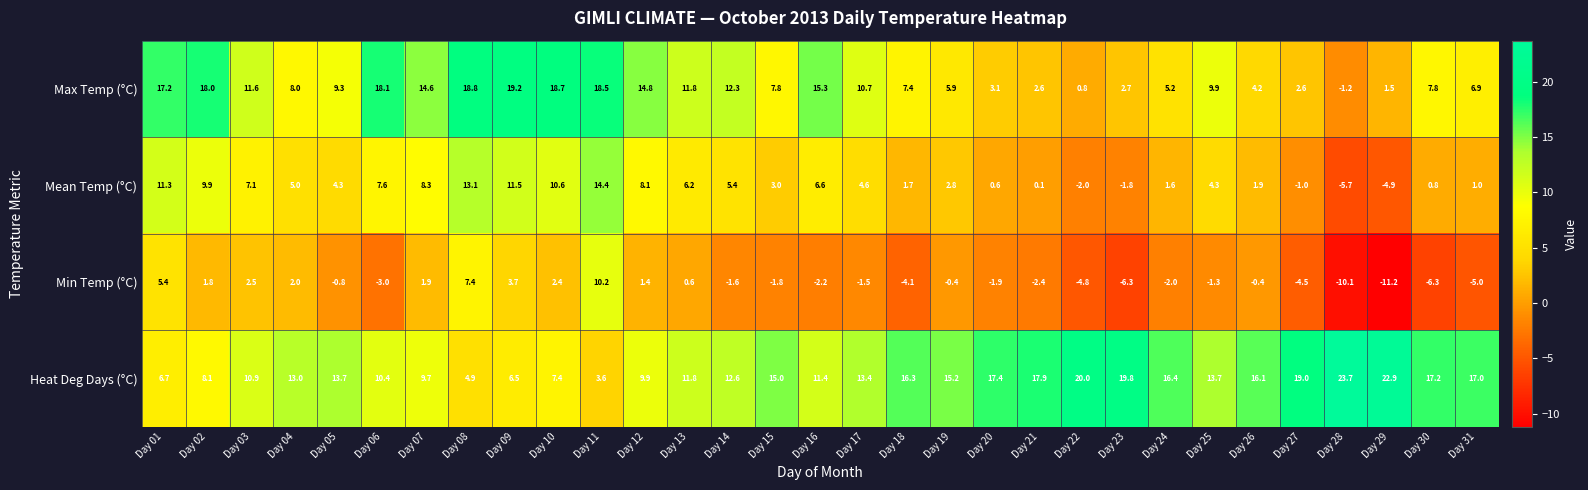

How many series are shown in this chart?

4